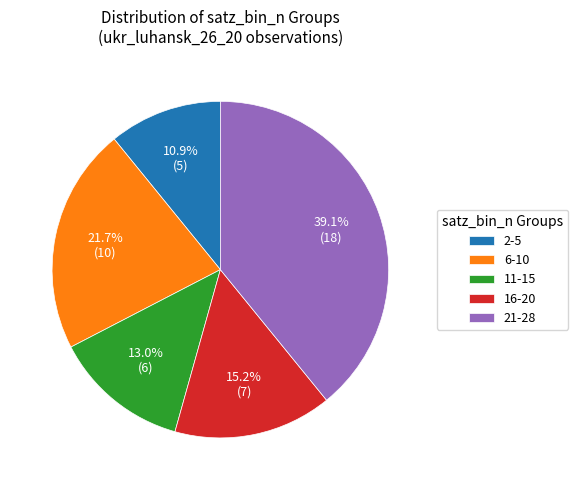

What portion of the pie excludes 16-20?

84.8%